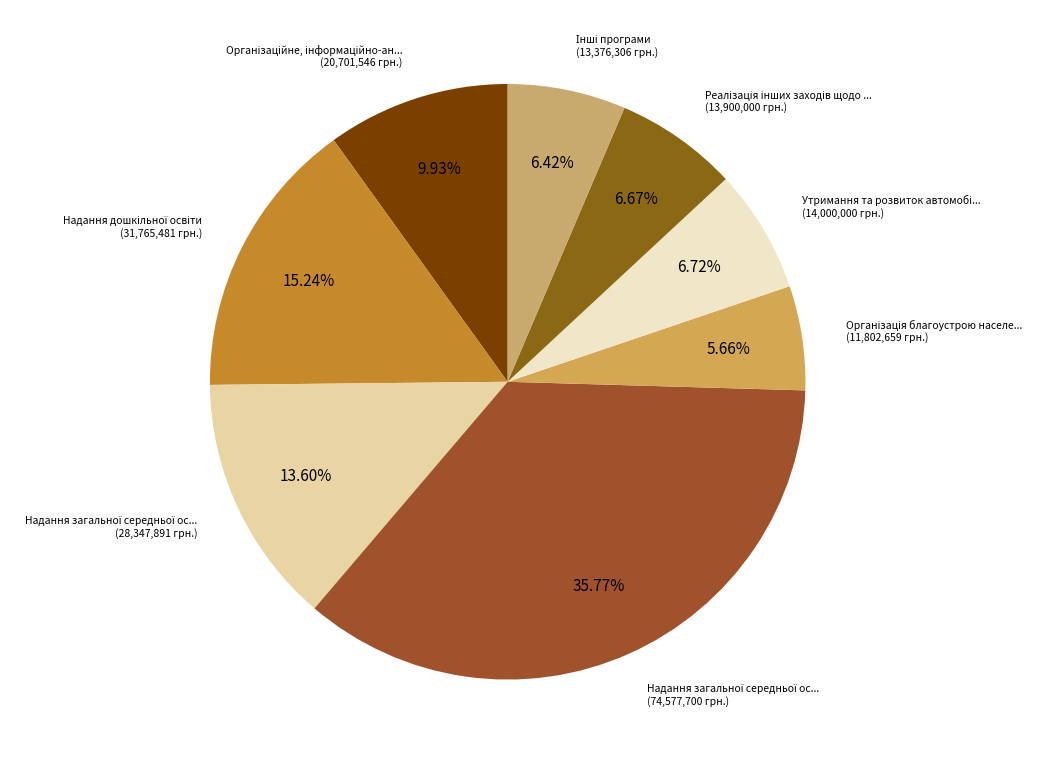

To the nearest percent, what is the average slice percentage?

12%